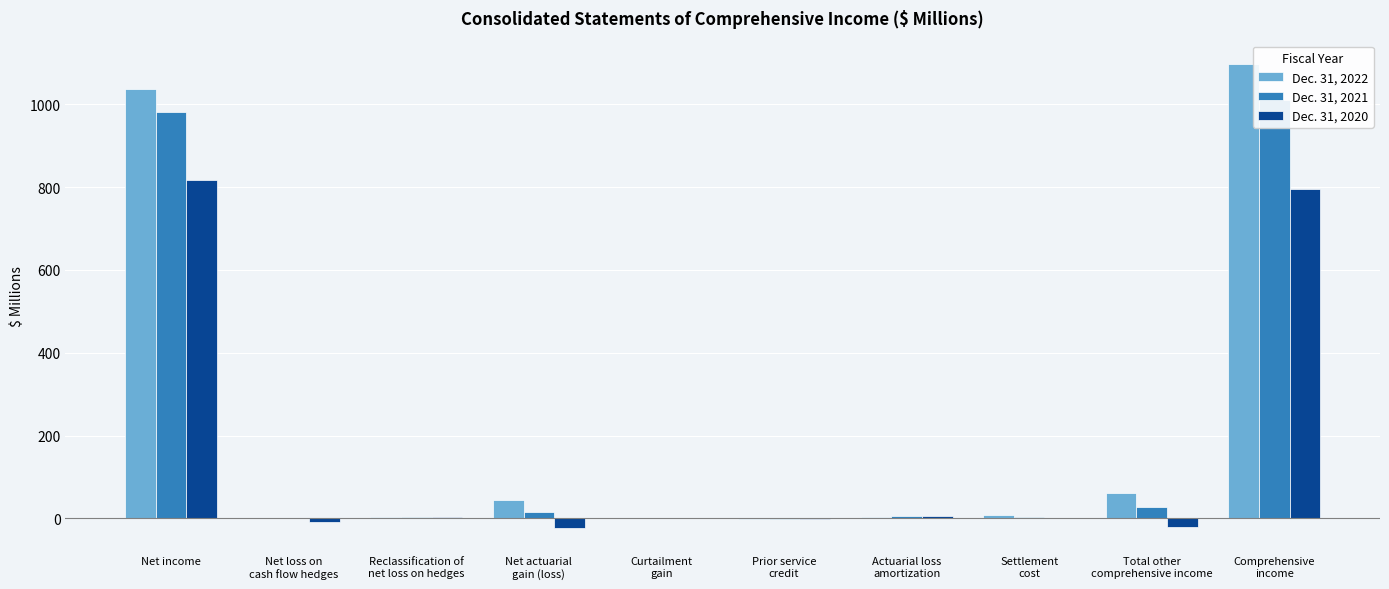

What is the label of the 7th bar from the left?

Actuarial loss
amortization